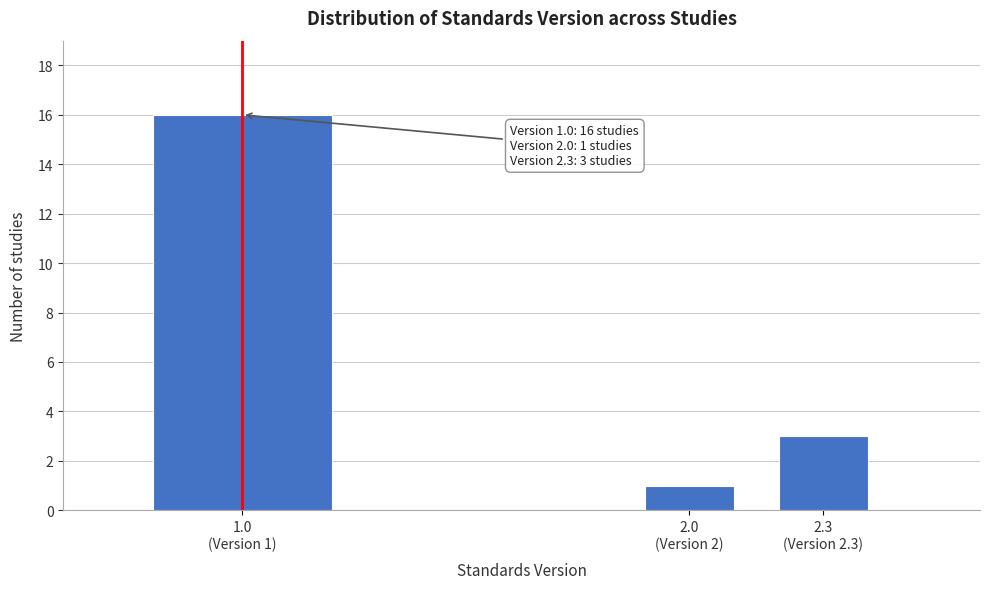

Reading left to right, extract all data points from this chart.

16	1	3